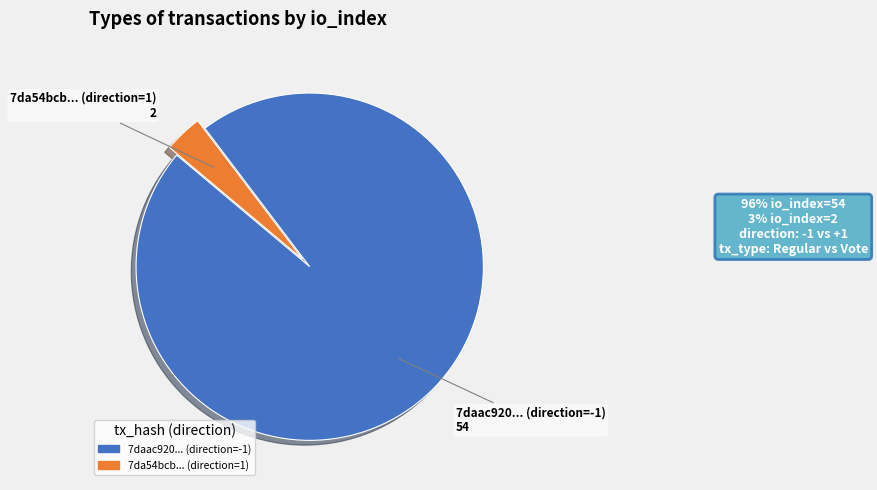

Is there any slice that represents more than half of the pie?

Yes